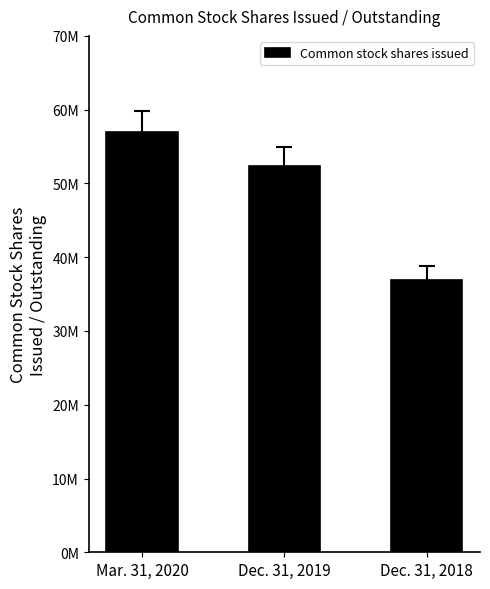

What is the change in value from Mar. 31, 2020 to Dec. 31, 2019?

-4651419